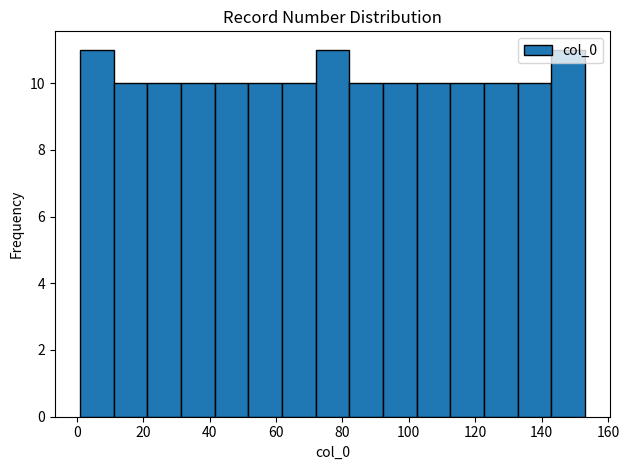

How tall is the bar that spans 42 to 52 on the x-axis? Neither the bar edges nor the heights are printed on the chart, so give them approximately, as read against the axes.

10